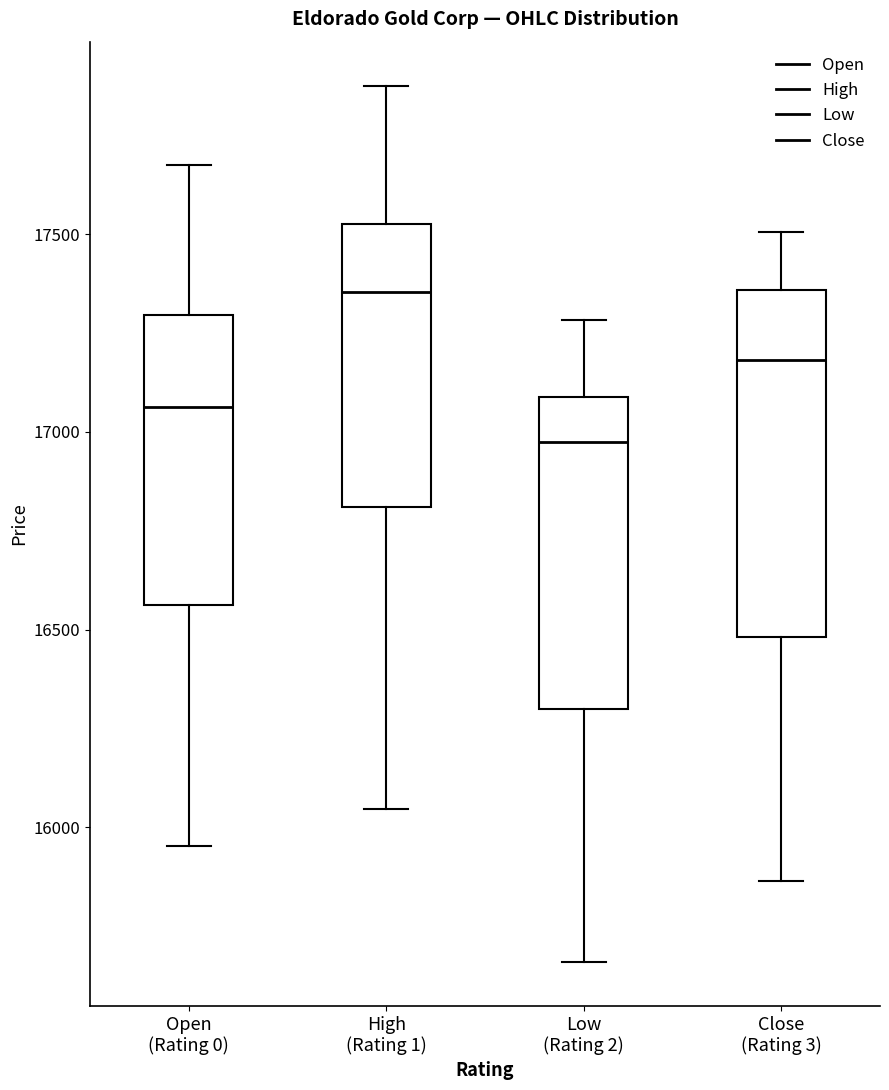

Comparing the boxes themselves (not the whiskers), which one is the tallest?

Close (Rating 3)